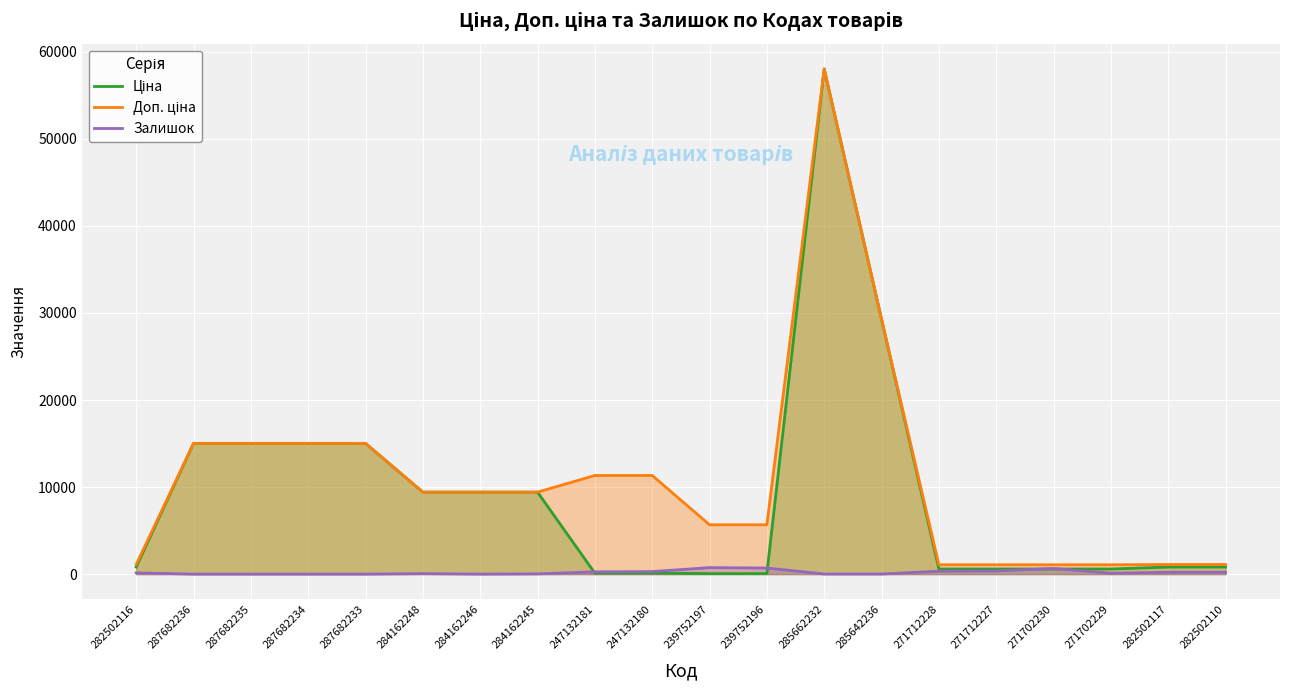

List the series in order of their overall mean, highest first.

Доп. ціна, Ціна, Залишок